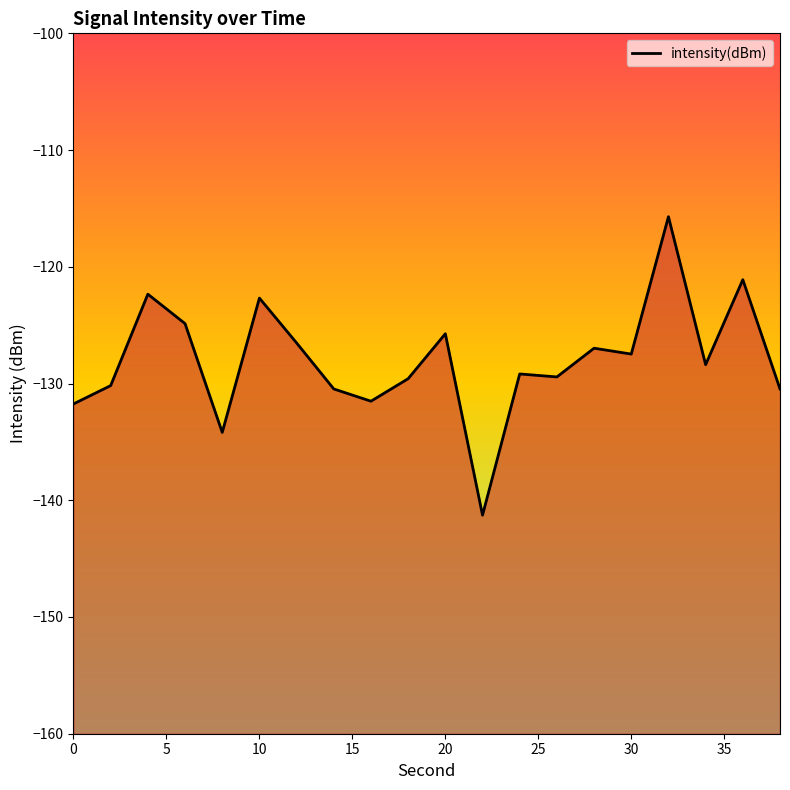

Reading left to right, list all the values displayed in this chart.

-131.7	-130.2	-122.3	-124.9	-134.2	-122.7	-126.5	-130.5	-131.5	-129.6	-125.7	-141.3	-129.2	-129.4	-127.0	-127.5	-115.7	-128.4	-121.1	-130.5